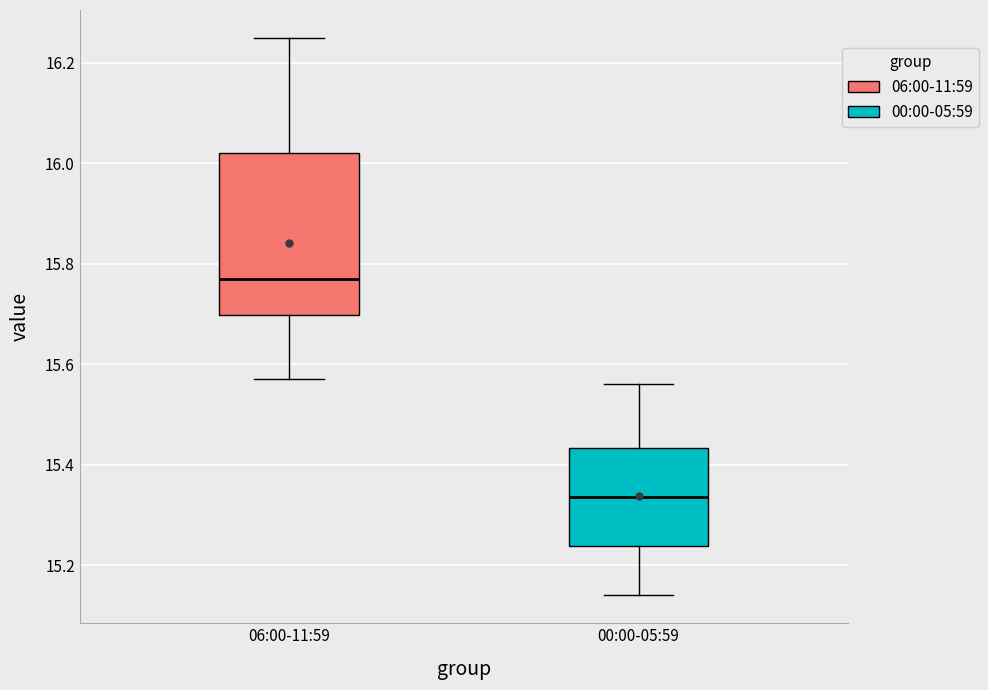

Comparing the boxes themselves (not the whiskers), which one is the tallest?

06:00-11:59